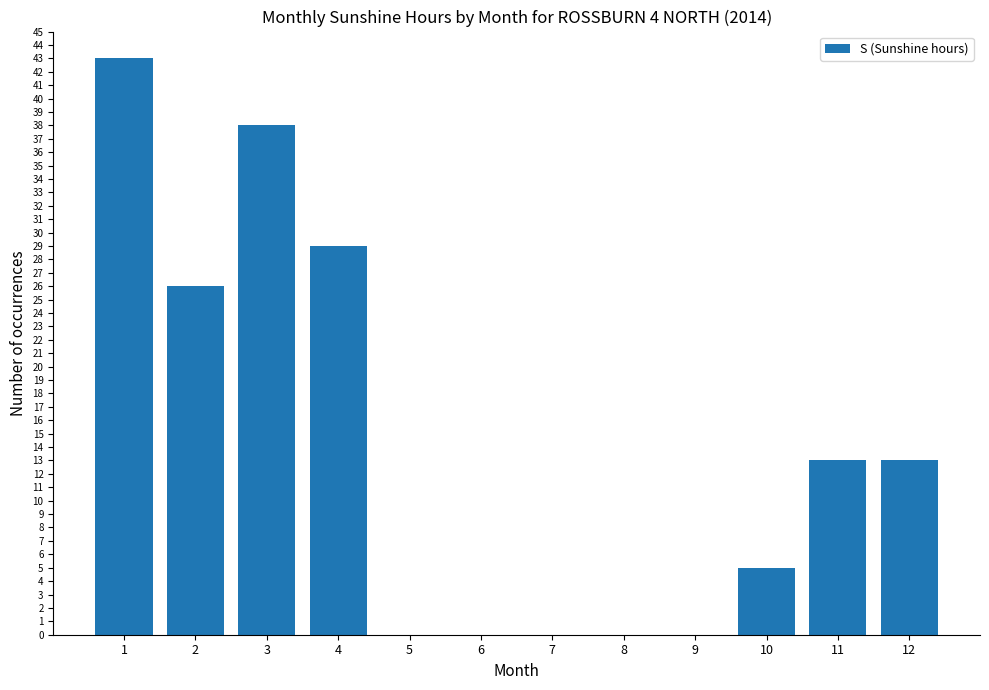

Between 4 and 9, which is larger?

4